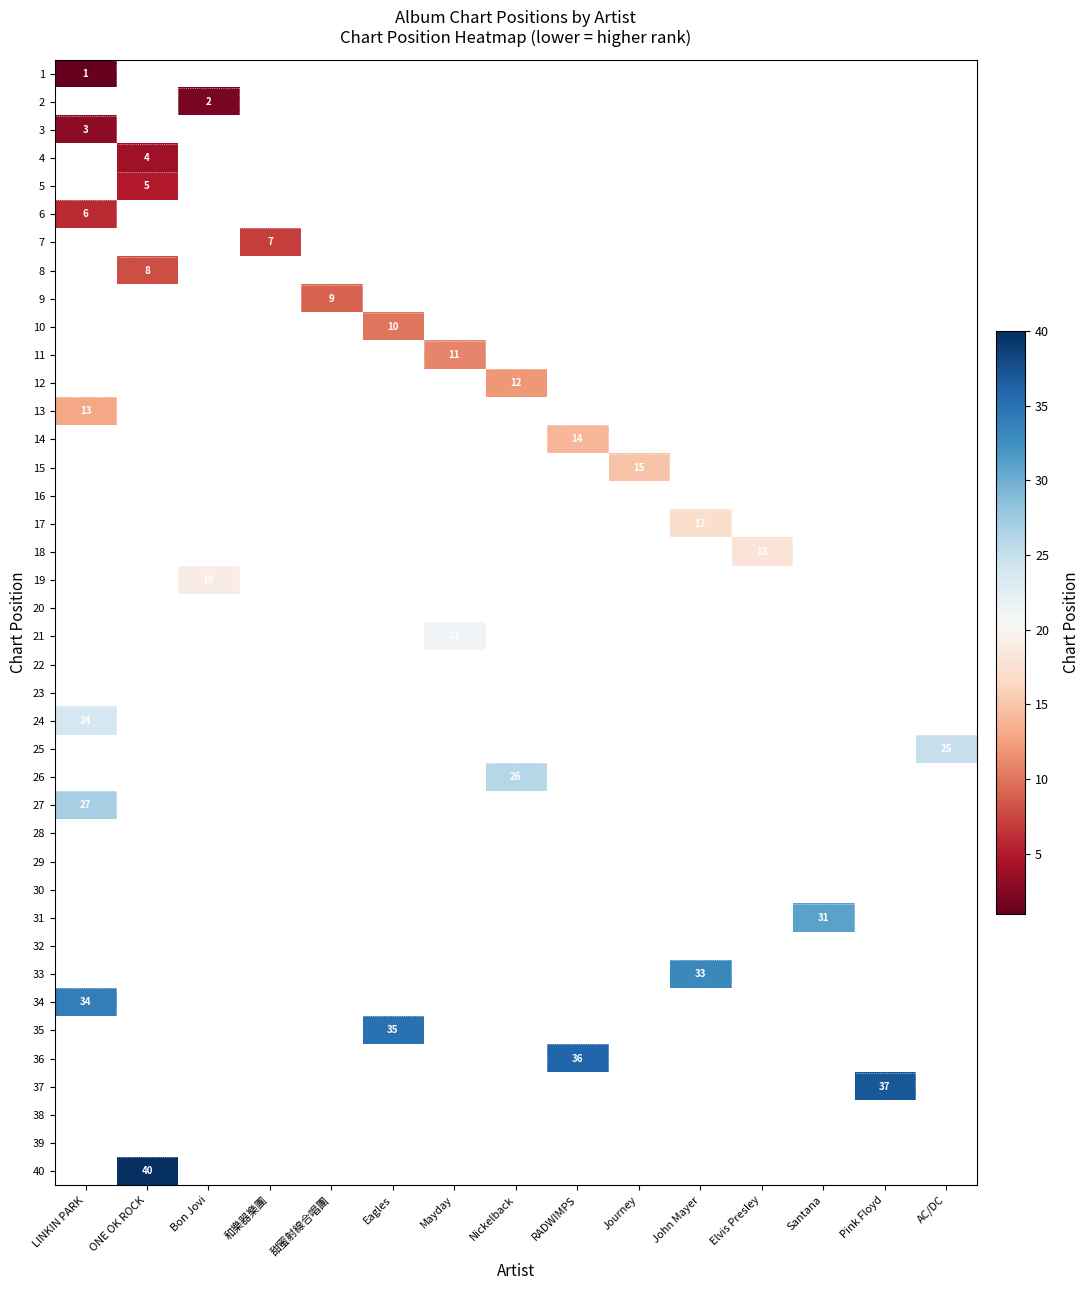

True or false: 35 has a value of 35 at Eagles.

True